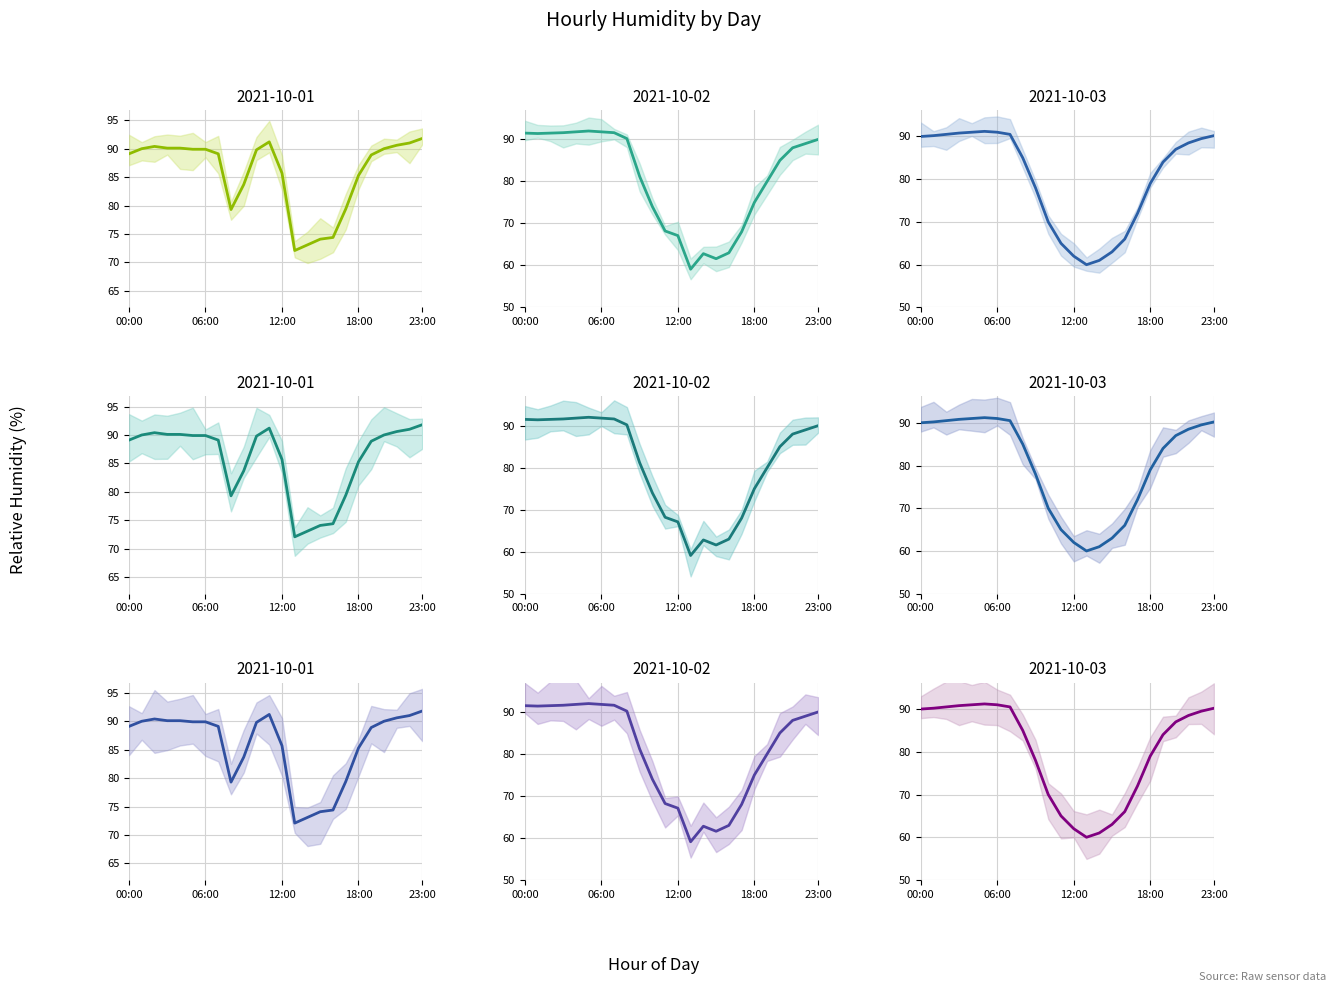

What position from the right is 19:00?

5